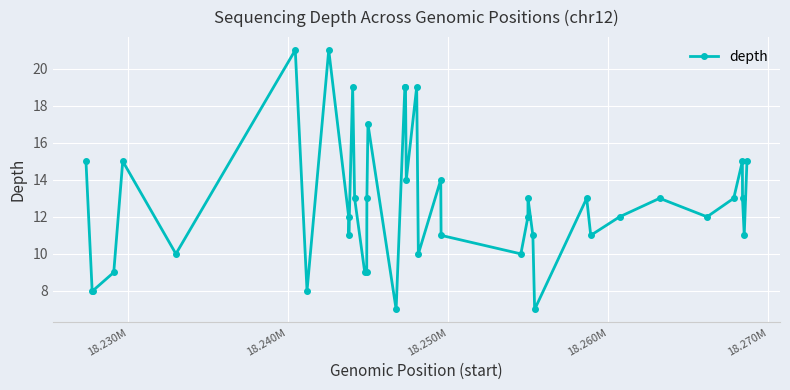

What is the value of the 6th point from the left?

10